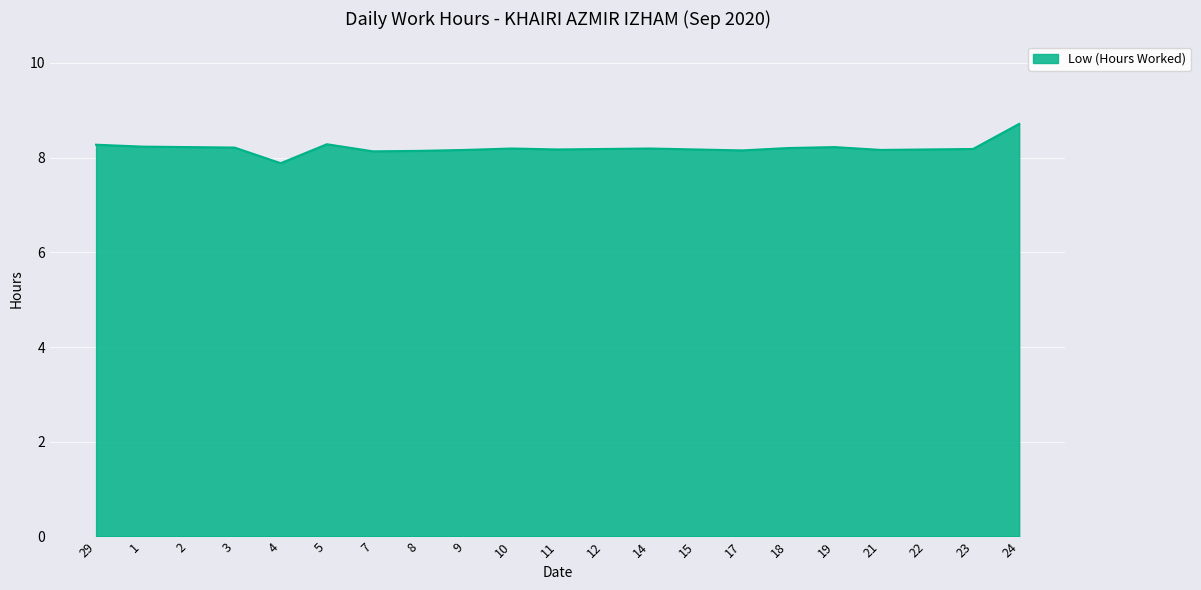

What is the average value?

8.2